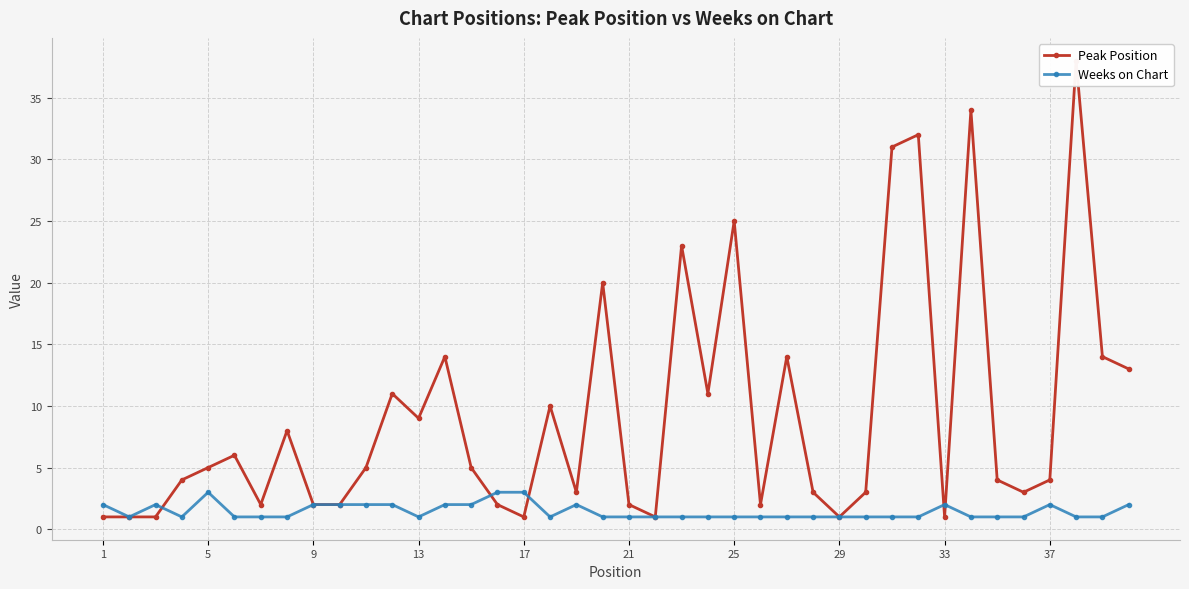

What is the highest value of the Weeks on Chart series?

3